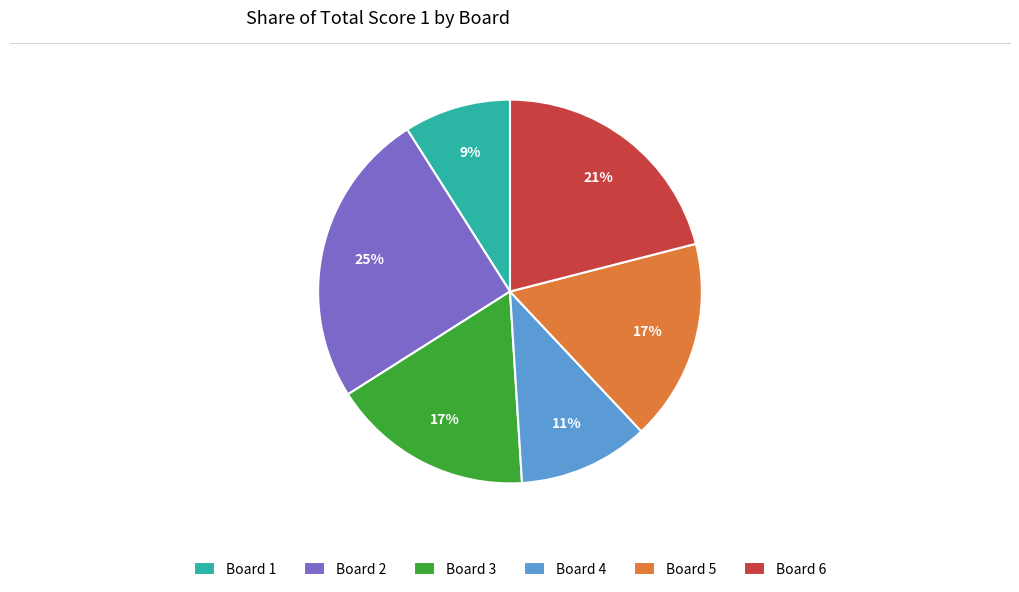

Which has a higher value, Board 3 or Board 4?

Board 3